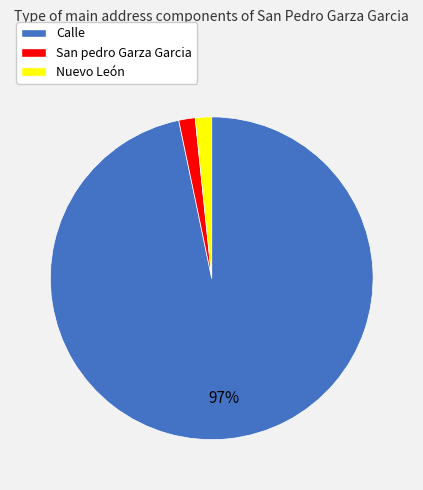

How many slices are in this pie chart?

3